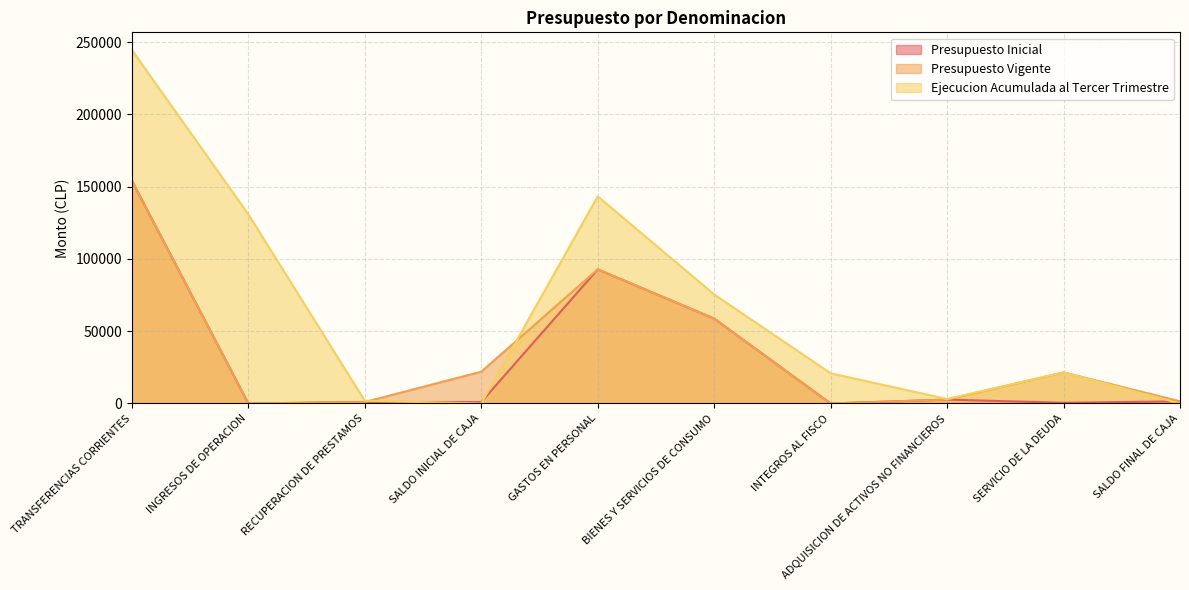

At which category does Presupuesto Inicial reach its first local valley?

INGRESOS DE OPERACION